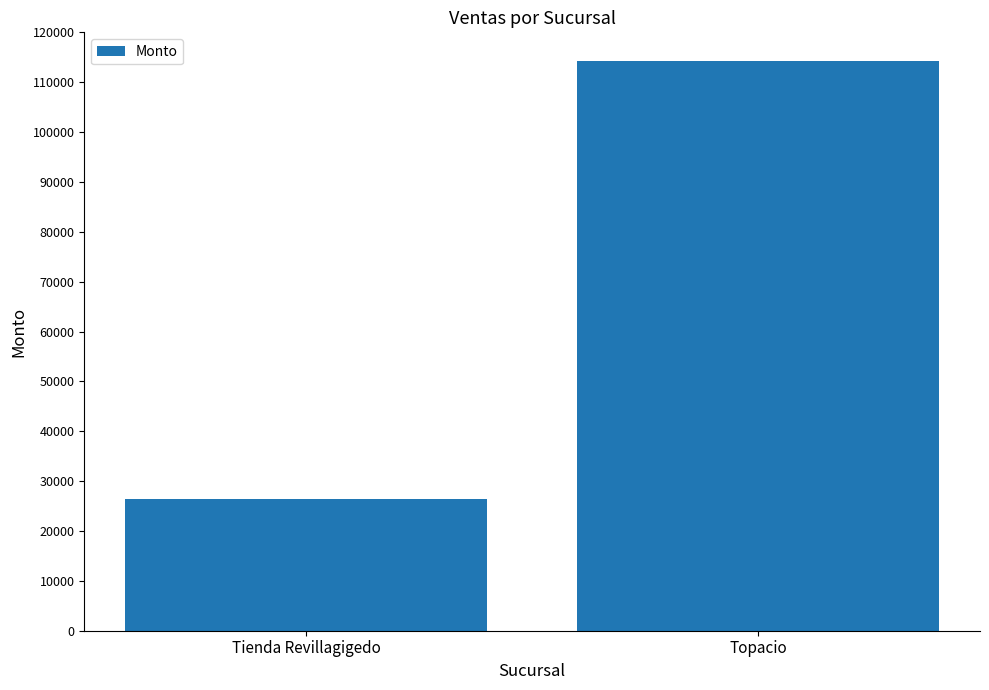

What is the average value?

70315